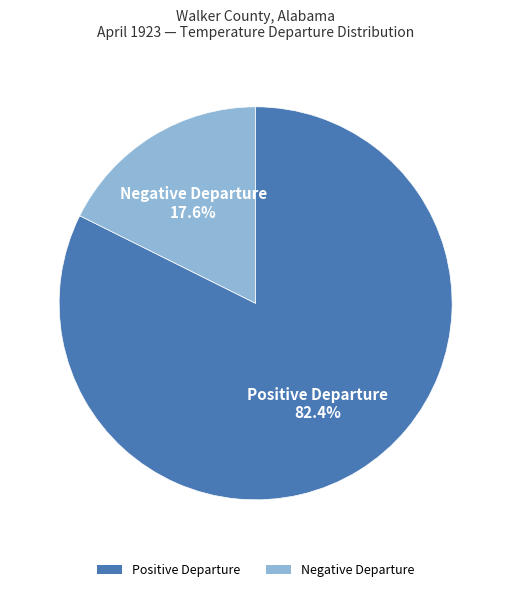

Which category has the smallest portion of the pie?

Negative Departure